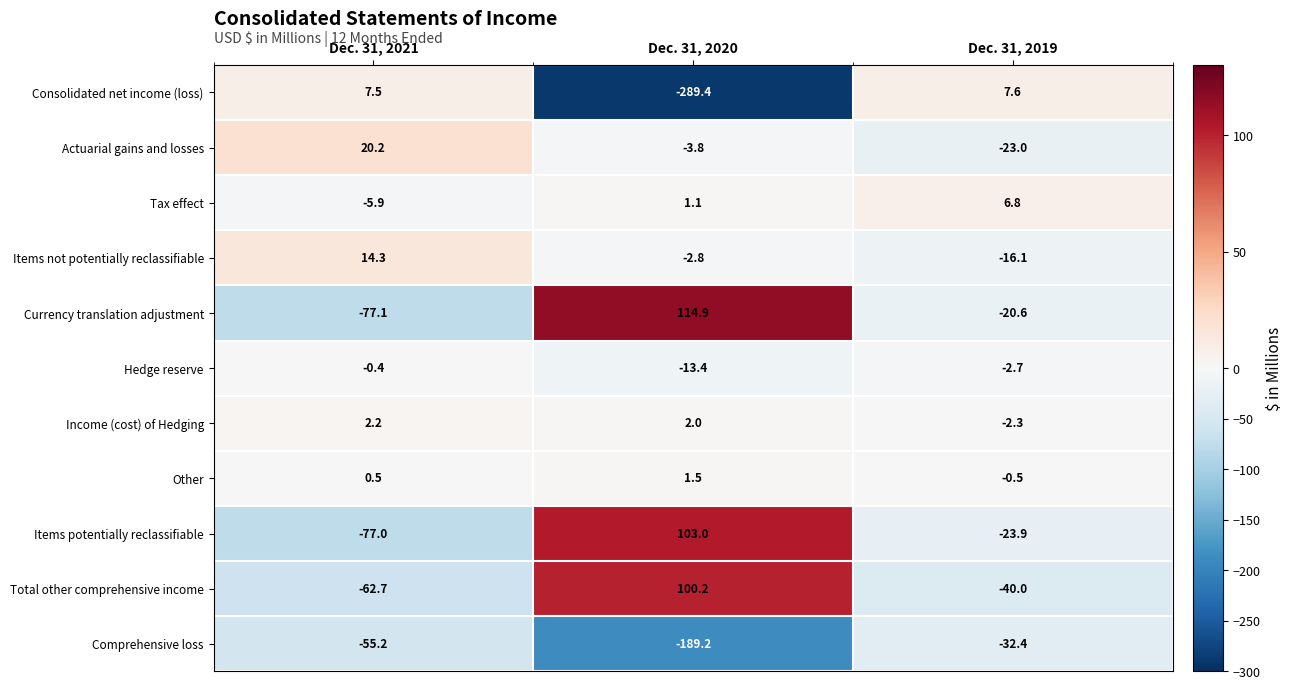

At which label is Items not potentially reclassifiable closest to 0?

Dec. 31, 2020